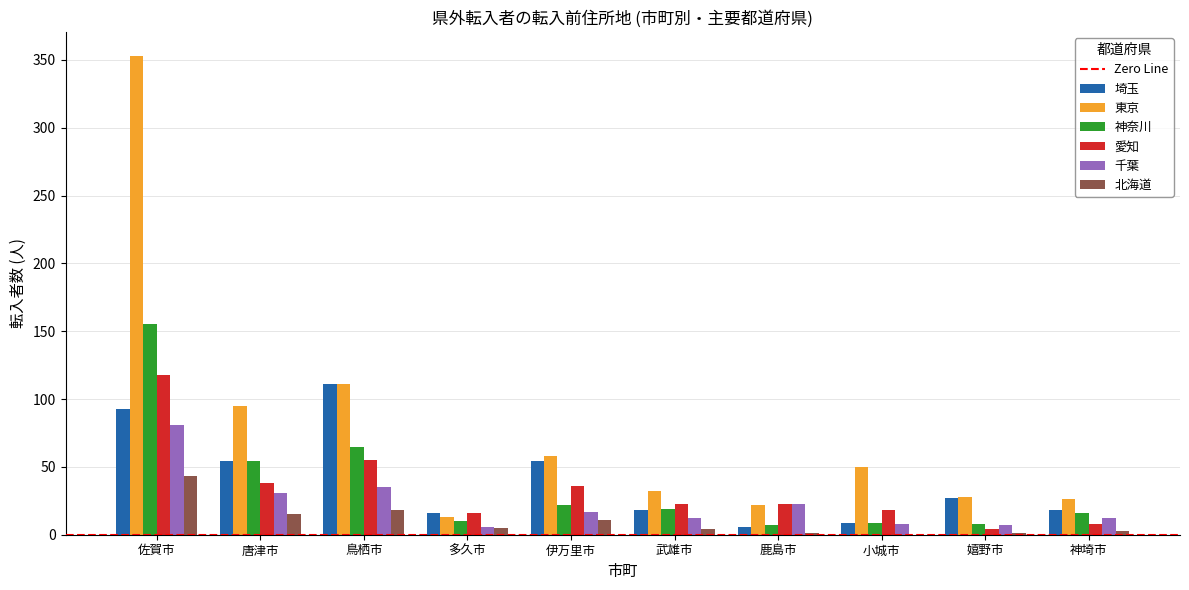

Which category has the highest value in the 北海道 series?

佐賀市